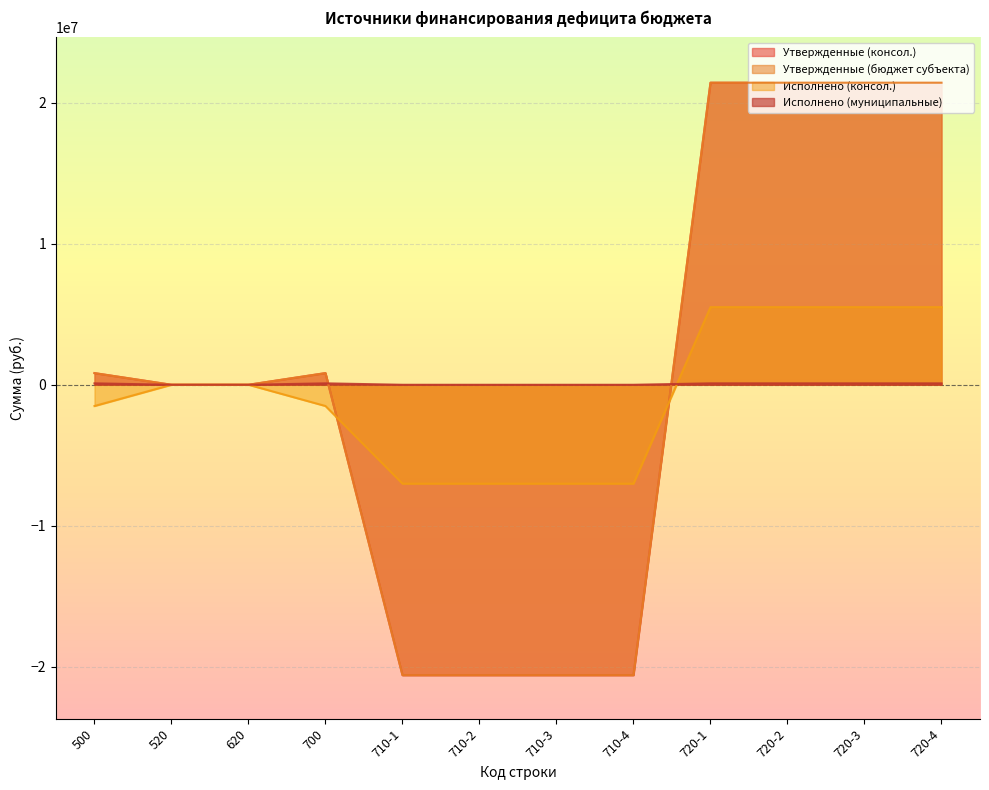

At which category does Утвержденные (бюджет субъекта) reach its first local peak?

700